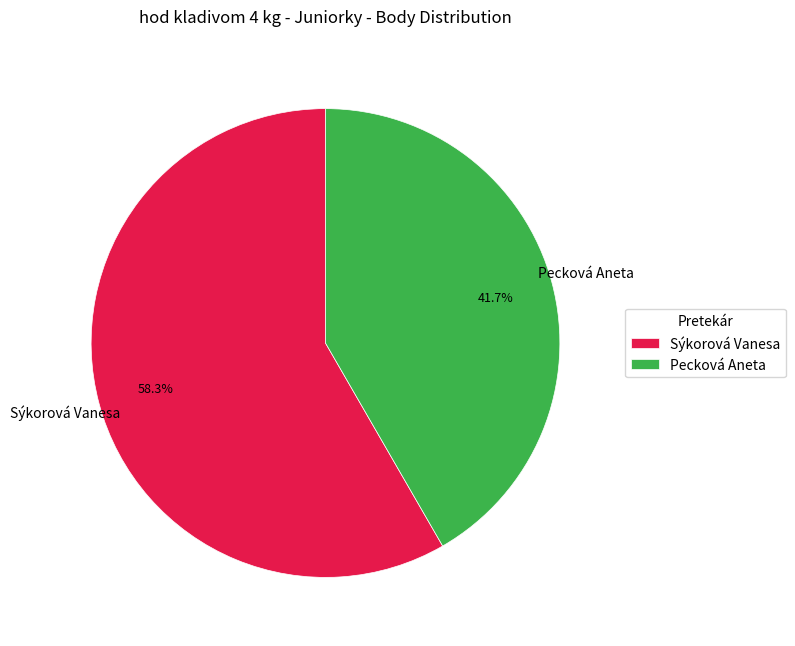

How many segments does this pie chart have?

2